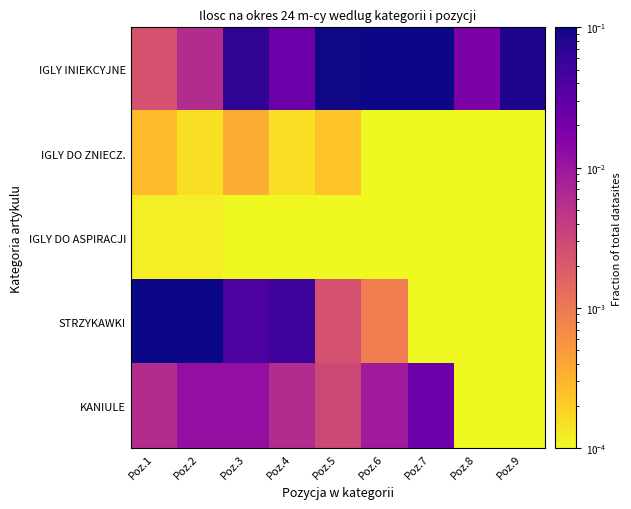

Reading left to right, what are all the values shown in this chart?

IGLY INIEKCYJNE: Poz.1=0.0	Poz.2=0.0	Poz.3=0.1	Poz.4=0.0	Poz.5=0.1	Poz.6=0.1	Poz.7=0.2	Poz.8=0.0	Poz.9=0.1
IGLY DO ZNIECZ.: Poz.1=0.0	Poz.2=0.0	Poz.3=0.0	Poz.4=0.0	Poz.5=0.0	Poz.6=0.0	Poz.7=0.0	Poz.8=0.0	Poz.9=0.0
IGLY DO ASPIRACJI: Poz.1=0.0	Poz.2=0.0	Poz.3=0.0	Poz.4=0.0	Poz.5=0.0	Poz.6=0.0	Poz.7=0.0	Poz.8=0.0	Poz.9=0.0
STRZYKAWKI: Poz.1=0.1	Poz.2=0.1	Poz.3=0.0	Poz.4=0.1	Poz.5=0.0	Poz.6=0.0	Poz.7=0.0	Poz.8=0.0	Poz.9=0.0
KANIULE: Poz.1=0.0	Poz.2=0.0	Poz.3=0.0	Poz.4=0.0	Poz.5=0.0	Poz.6=0.0	Poz.7=0.0	Poz.8=0.0	Poz.9=0.0